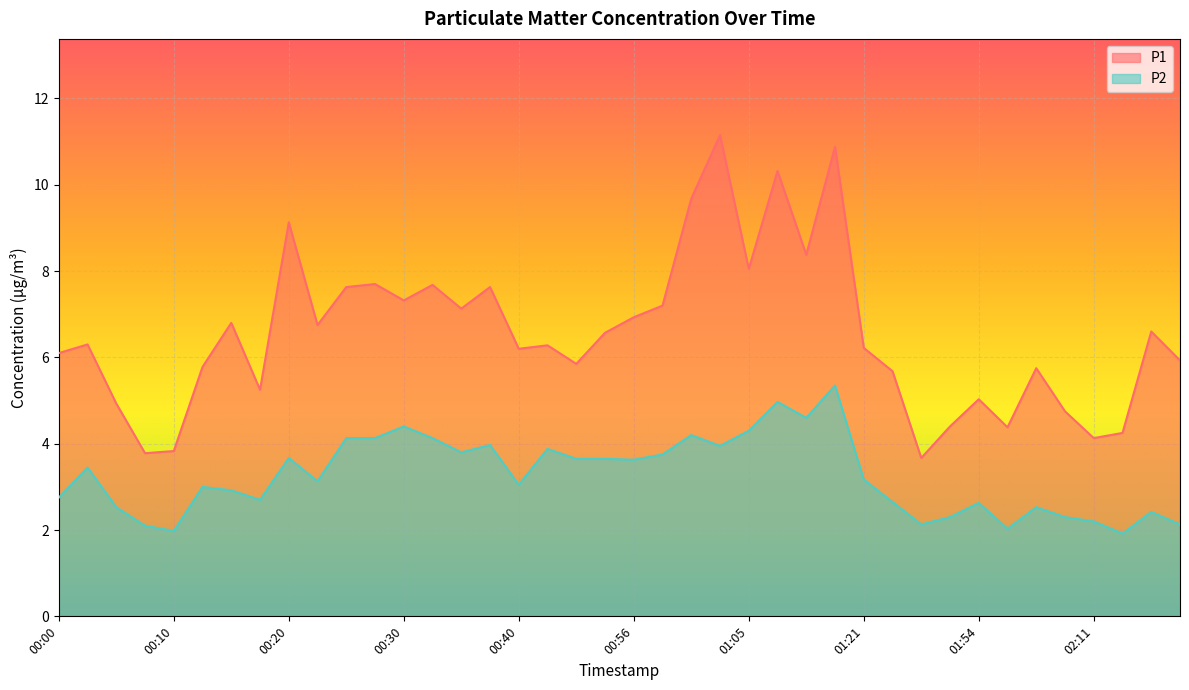

What is the label of the 30th point from the right?

00:25